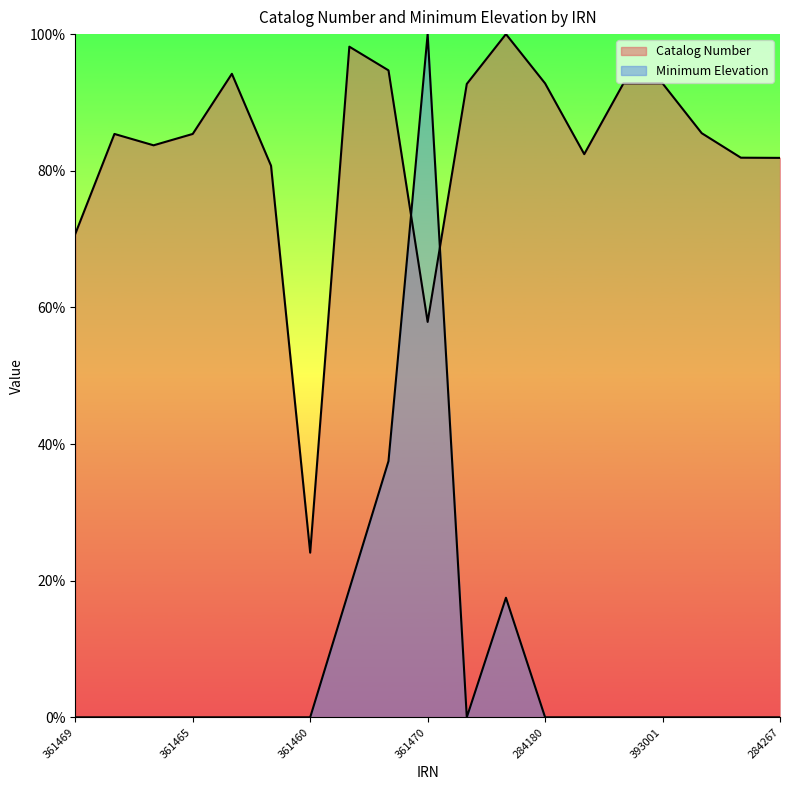

Which series has the largest range (max minus min)?

Minimum Elevation